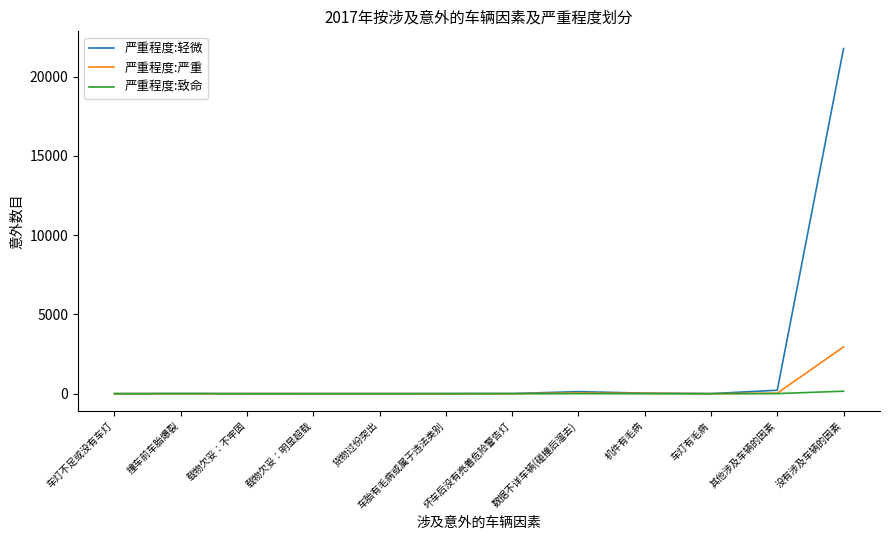

At which category is the sum across all series the highest?

没有涉及车辆的因素